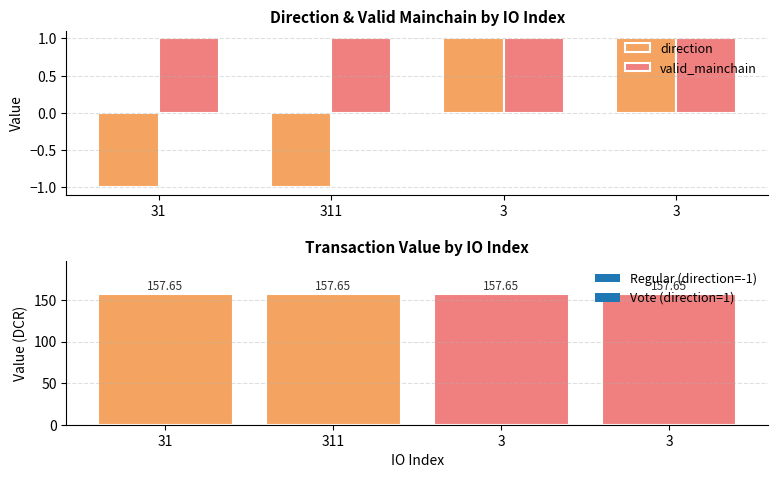

How many bars are there in each group?

2